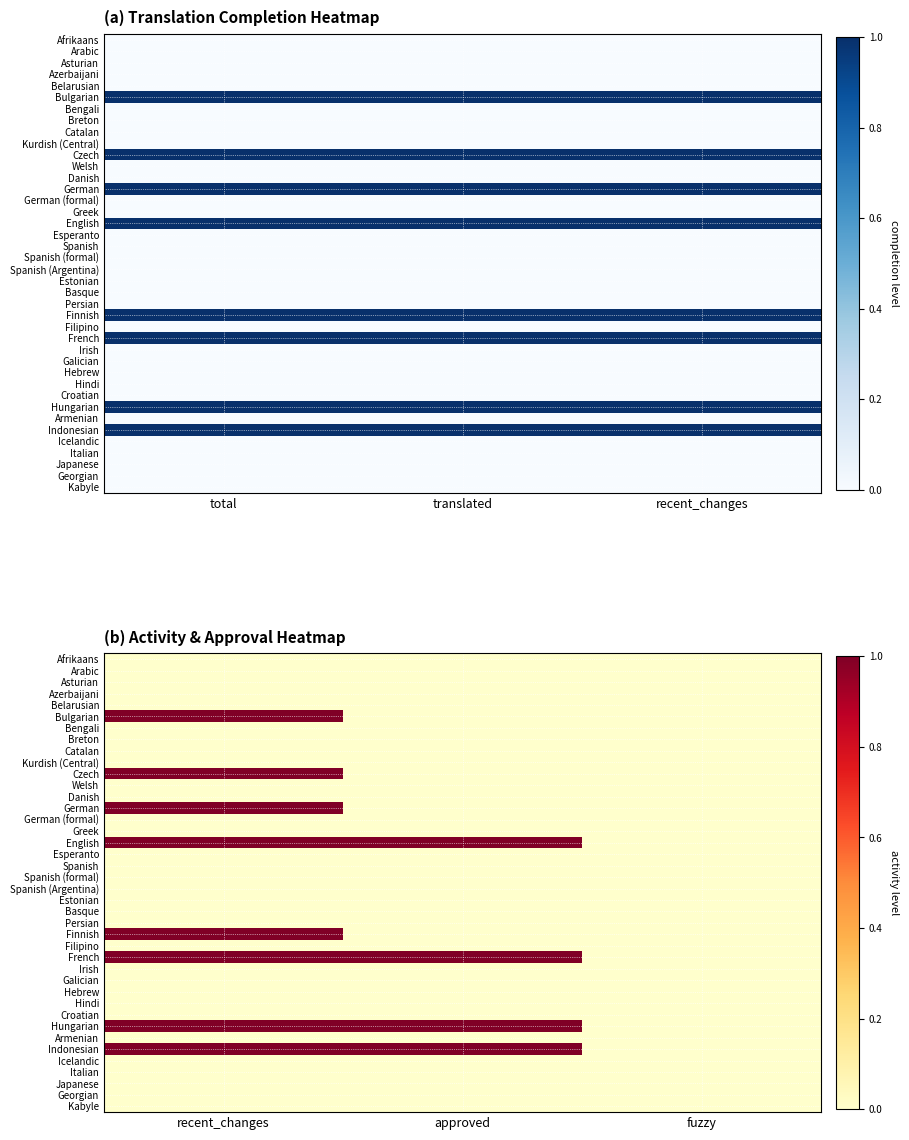

How many distinct data groups are displayed?

40